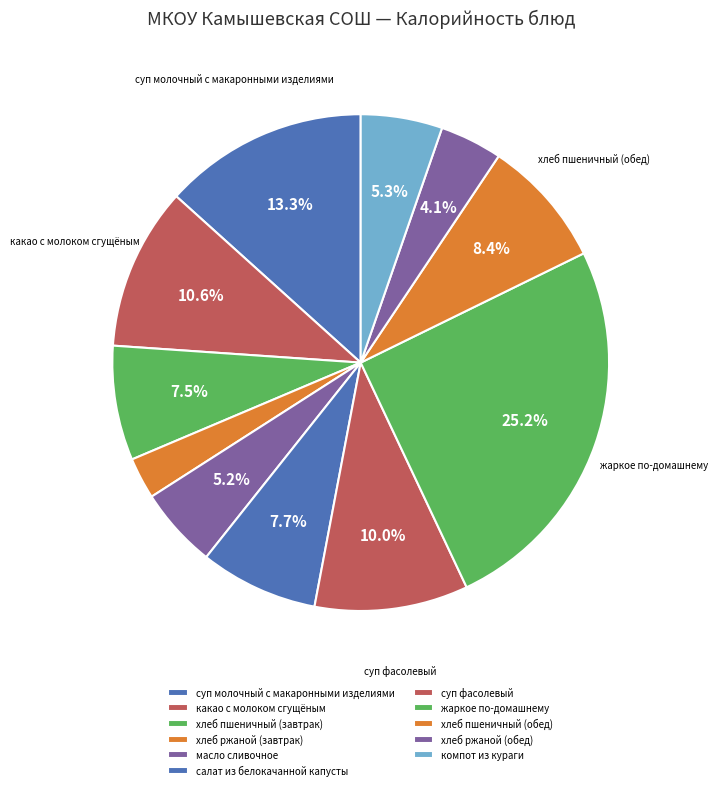

To the nearest percent, what is the difference between the largest and smallest slice percentages?

23%